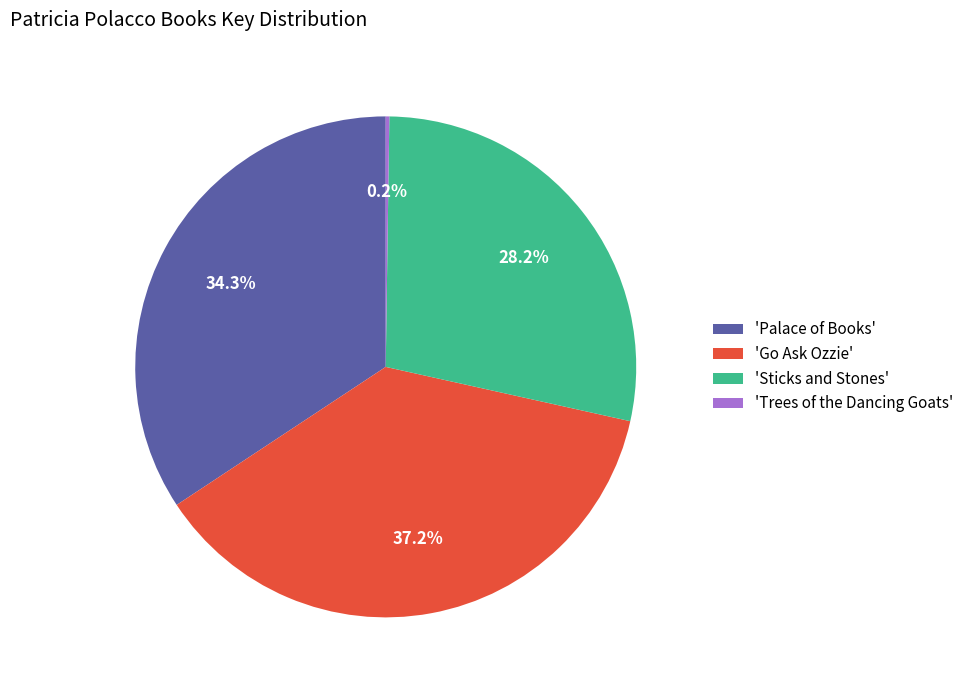

To the nearest percent, what is the average slice percentage?

25%